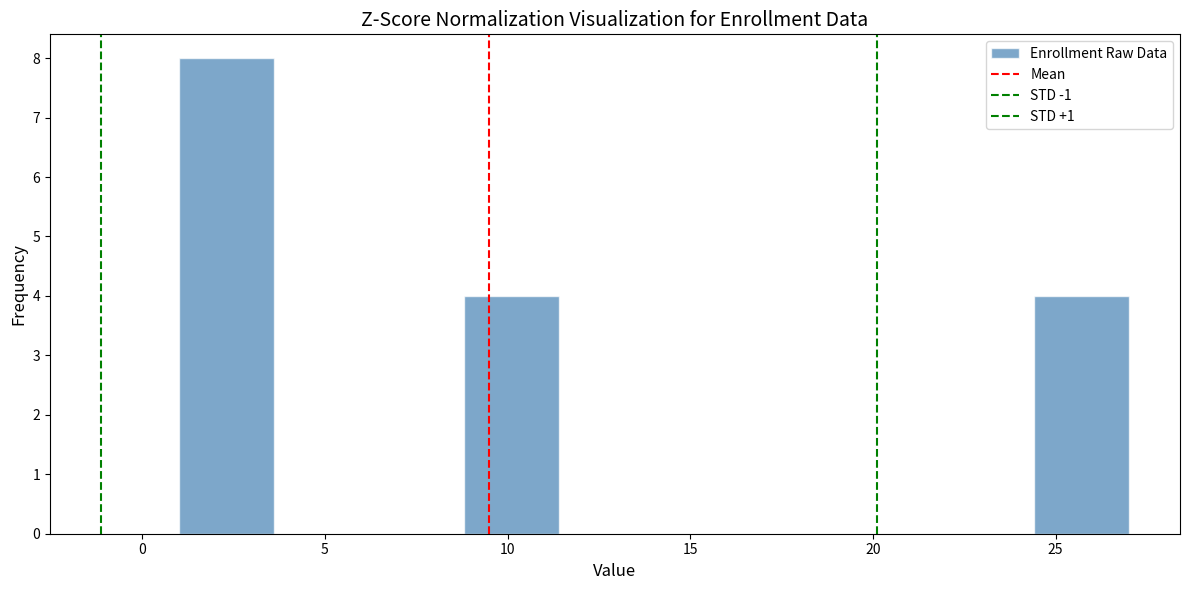

Reading left to right, list every bar in this chart as the range it spans on the x-axis followed by its height. Neither the bar edges nor the heights are printed on the chart, so give them approximately, as read against the axes.

1.0 to 3.6: 8
3.6 to 6.2: 0
6.2 to 8.8: 0
8.8 to 11.4: 4
11.4 to 14.0: 0
14.0 to 16.6: 0
16.6 to 19.2: 0
19.2 to 21.8: 0
21.8 to 24.4: 0
24.4 to 27.0: 4